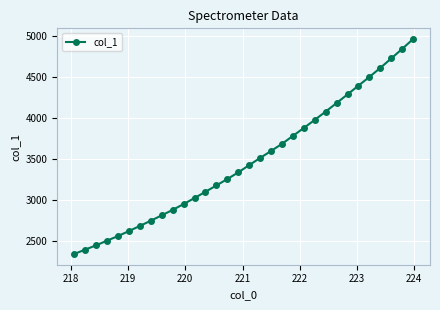

What is the value of the 6th point from the left?

2626.1